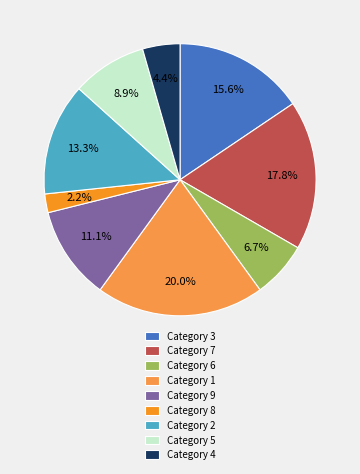

What is the ratio of the value at Category 3 to the value at Category 9?

1.4